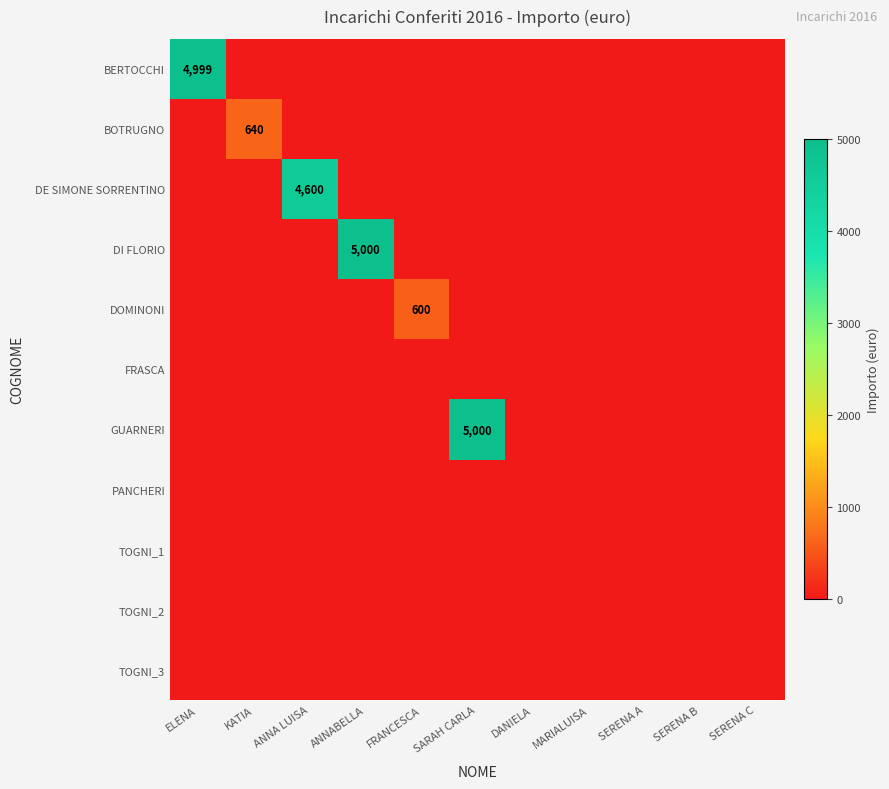

True or false: DI FLORIO has a value of 7581 at ANNABELLA.

False